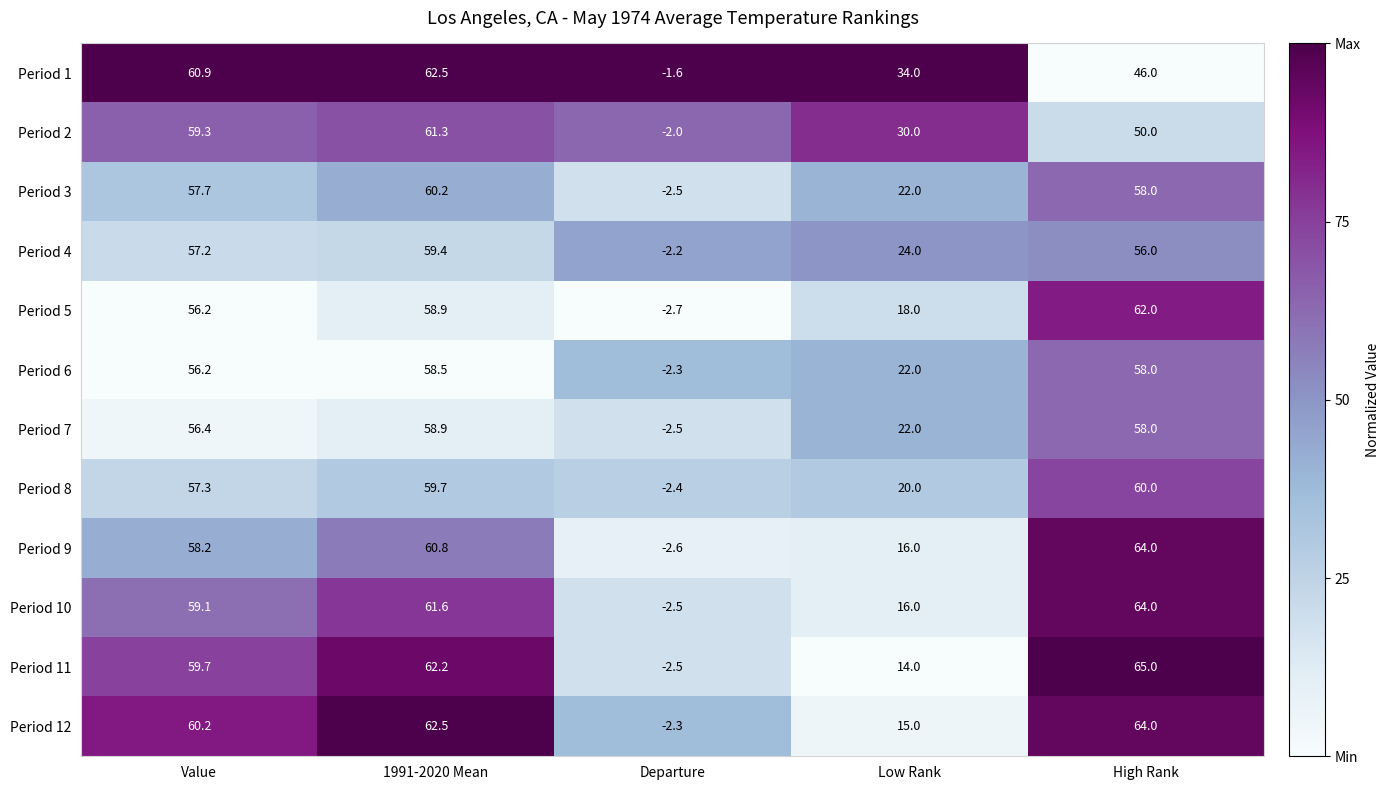

What is the total value across all series at Departure?

-28.1